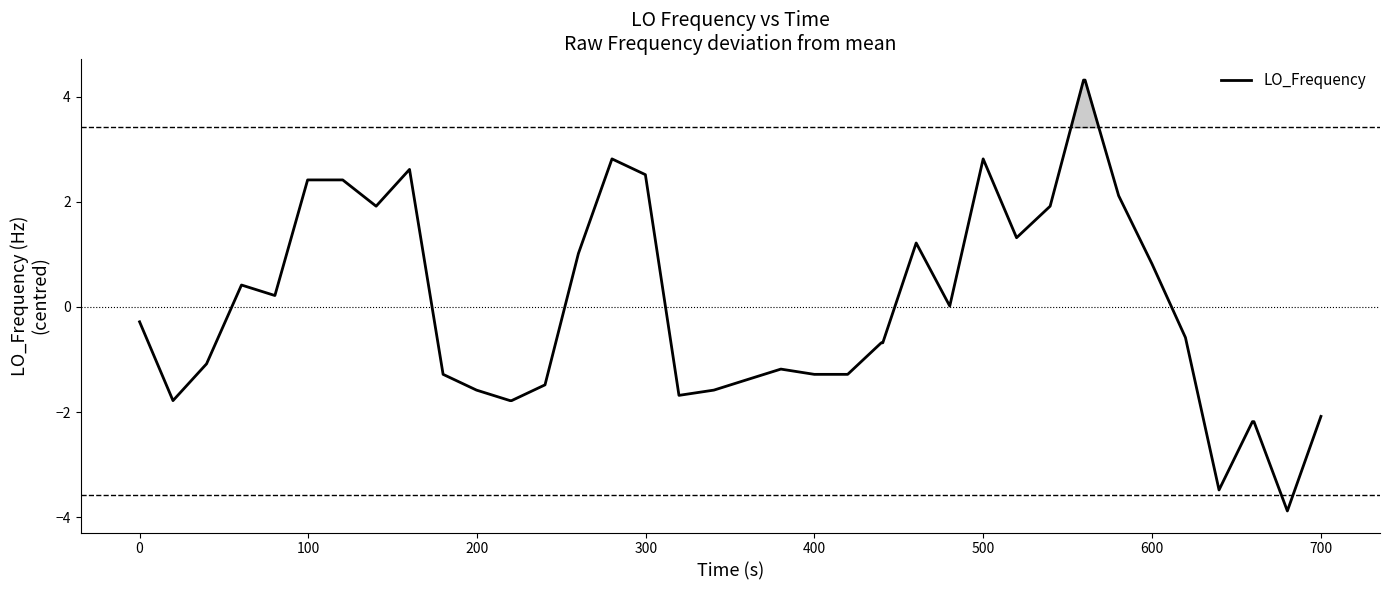

What is the difference between the maximum and minimum values?

8.2